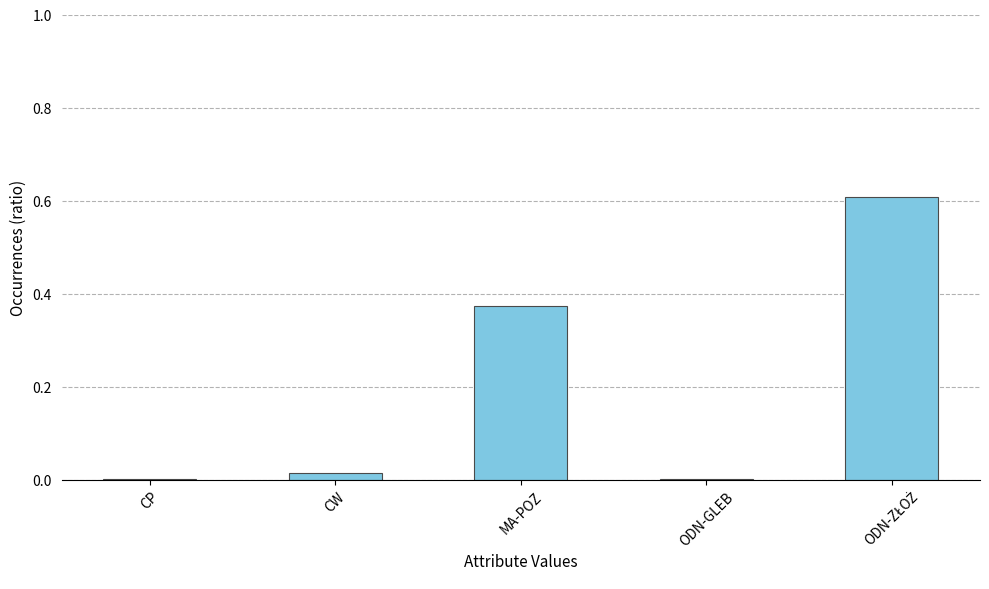

Between MA-POZ and CW, which is larger?

MA-POZ